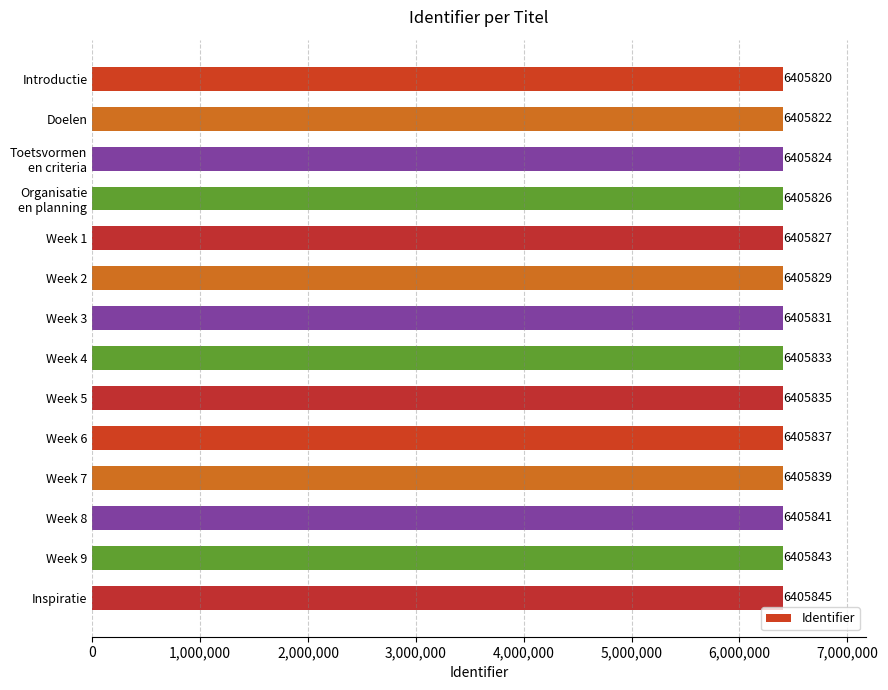

What is the sum of all values?

89681652